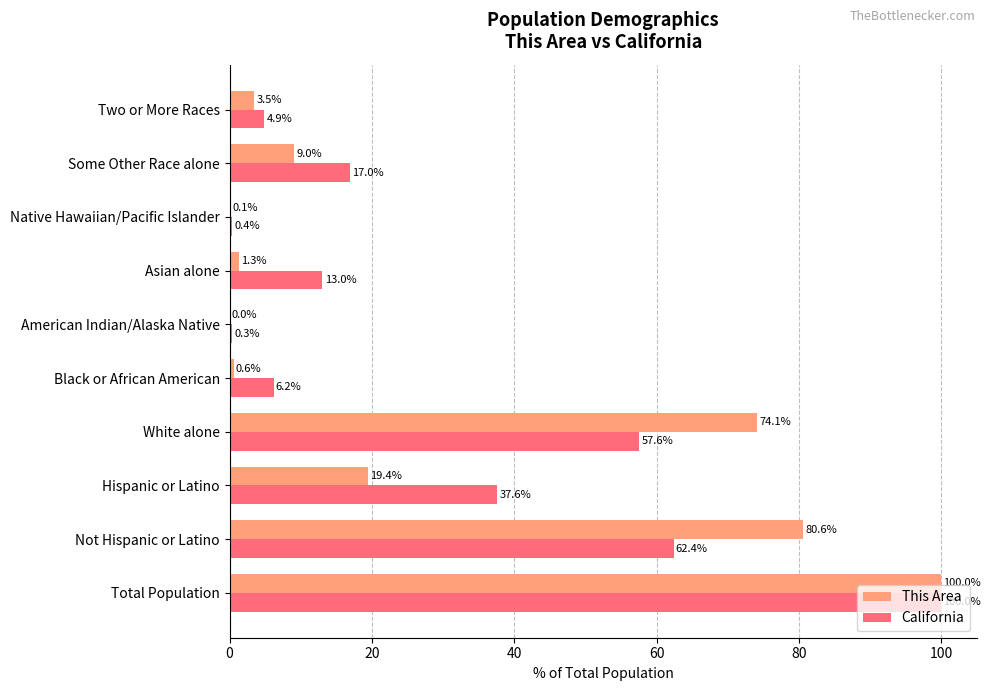

What is the sum of all California values?

299.4